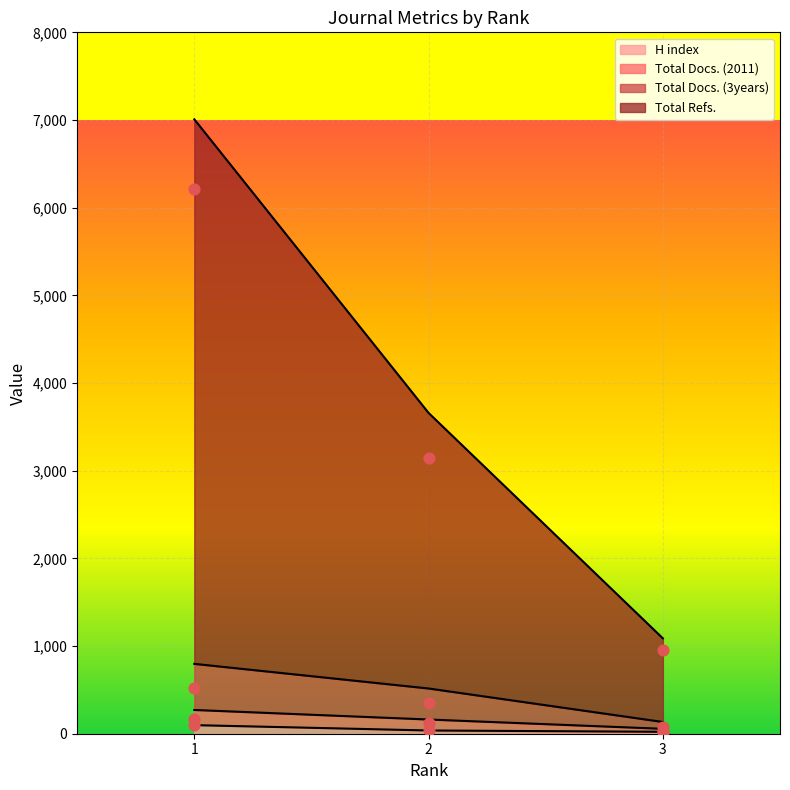

At which category is the sum across all series the highest?

1